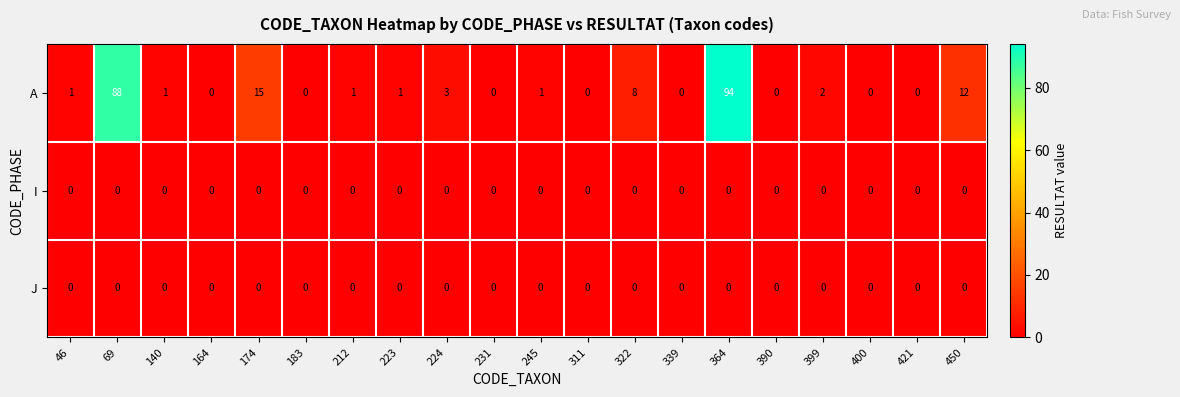

At which label is A closest to 47?

174